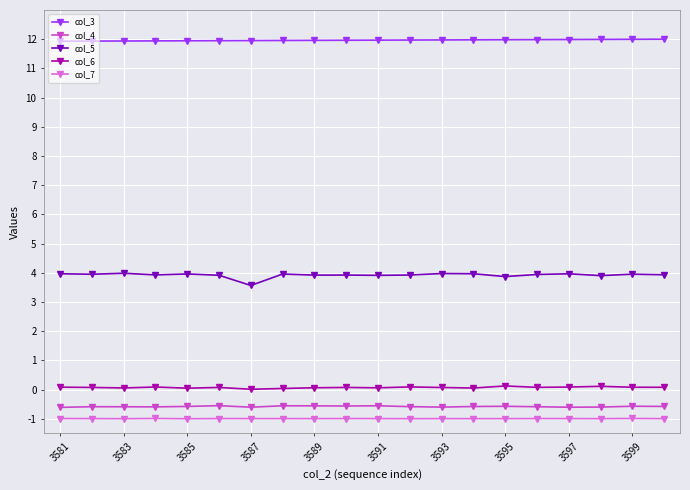

True or false: col_4 and col_5 intersect in this chart.

False